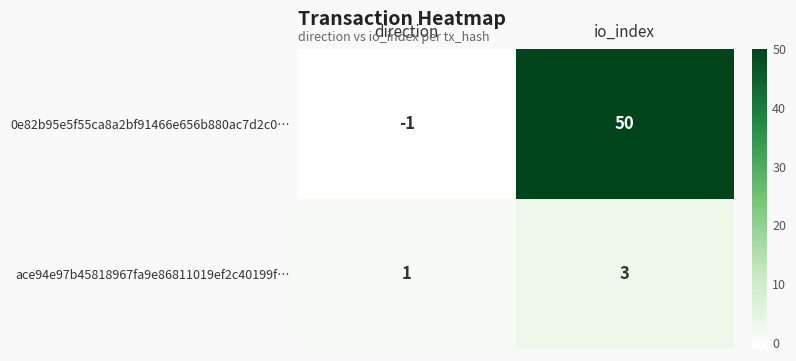

Is it true that 0e82b95e5f55ca8a2bf91466e656b880ac7d2c0… equals -1 at direction?

True